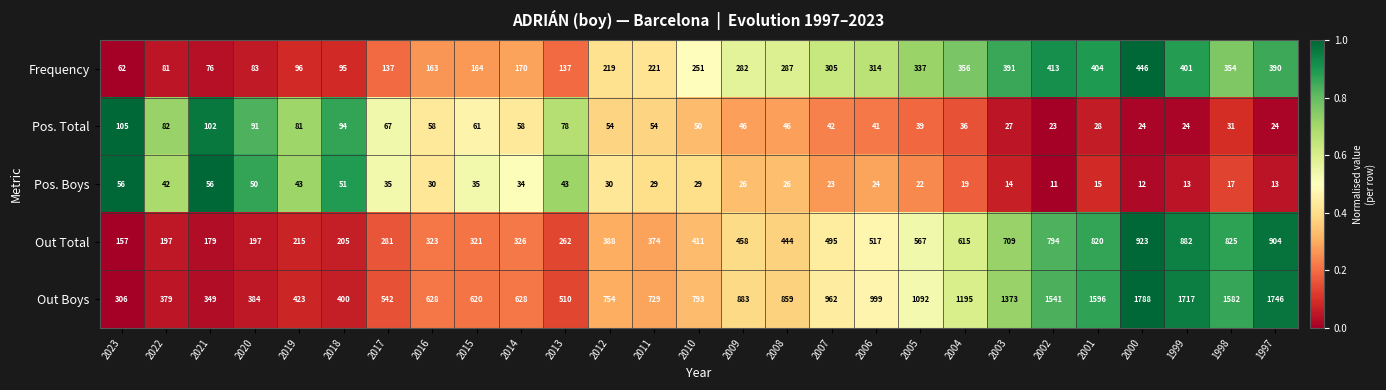

At which label does Pos. Boys first exceed 29?

2023